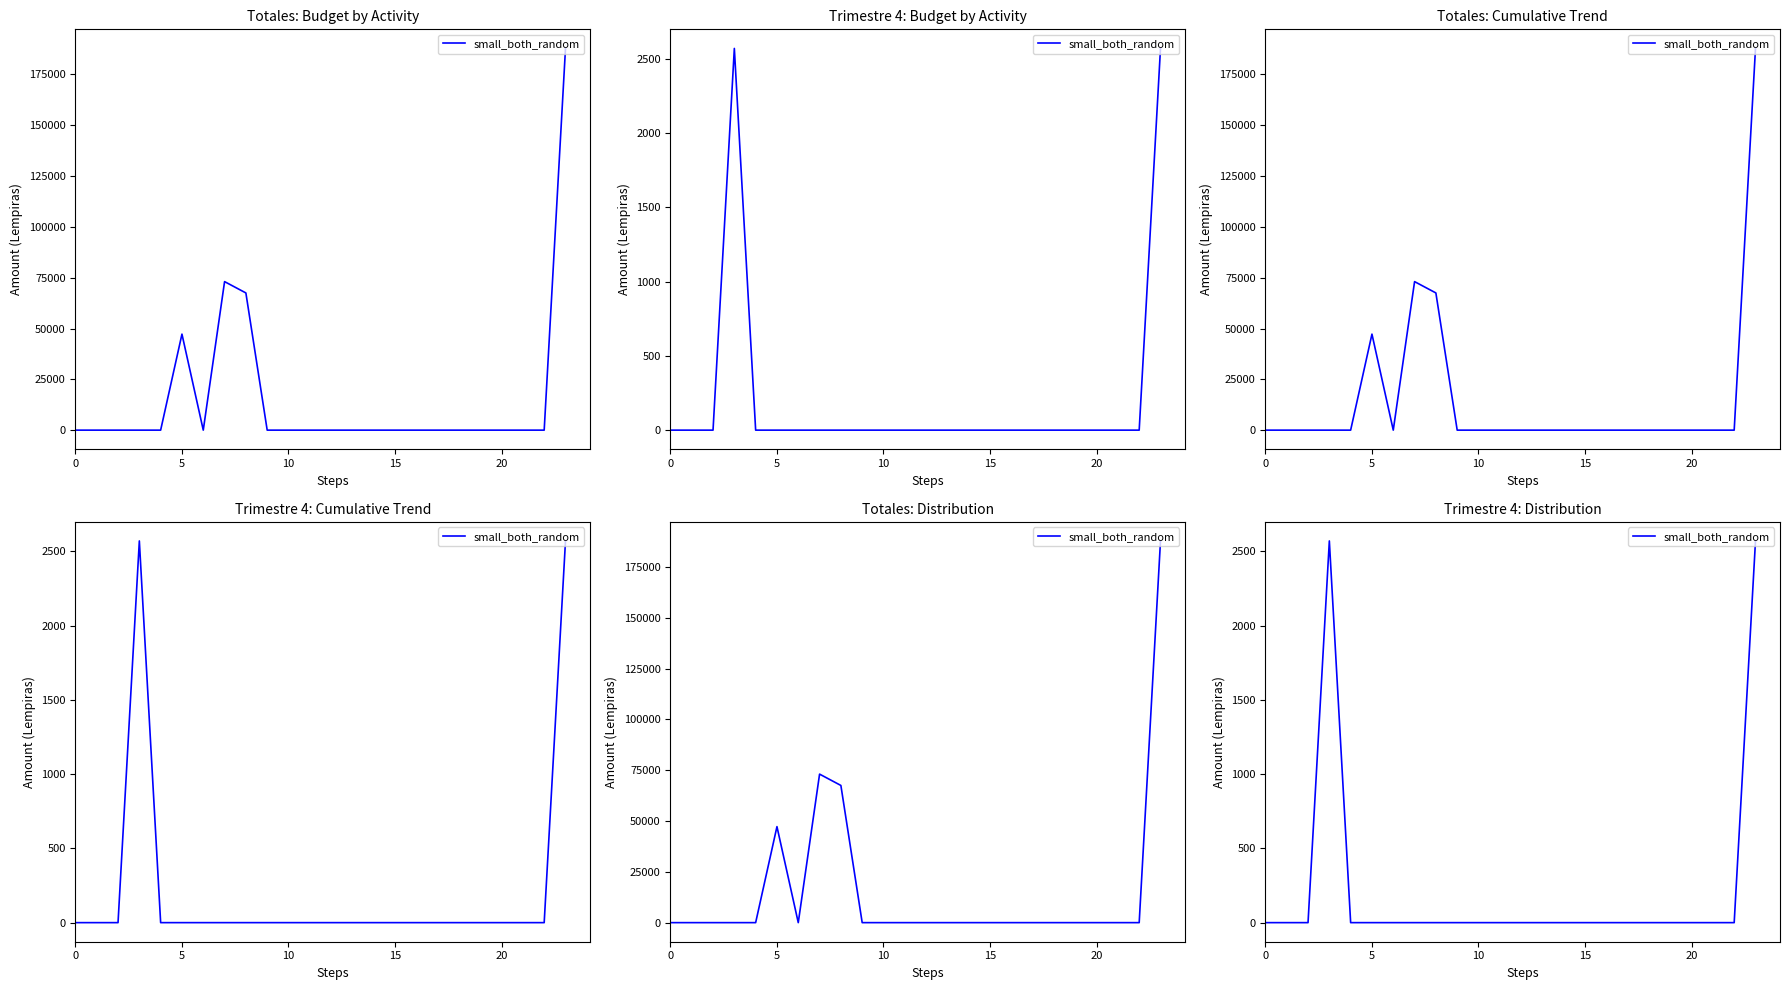

What is the average value?

214